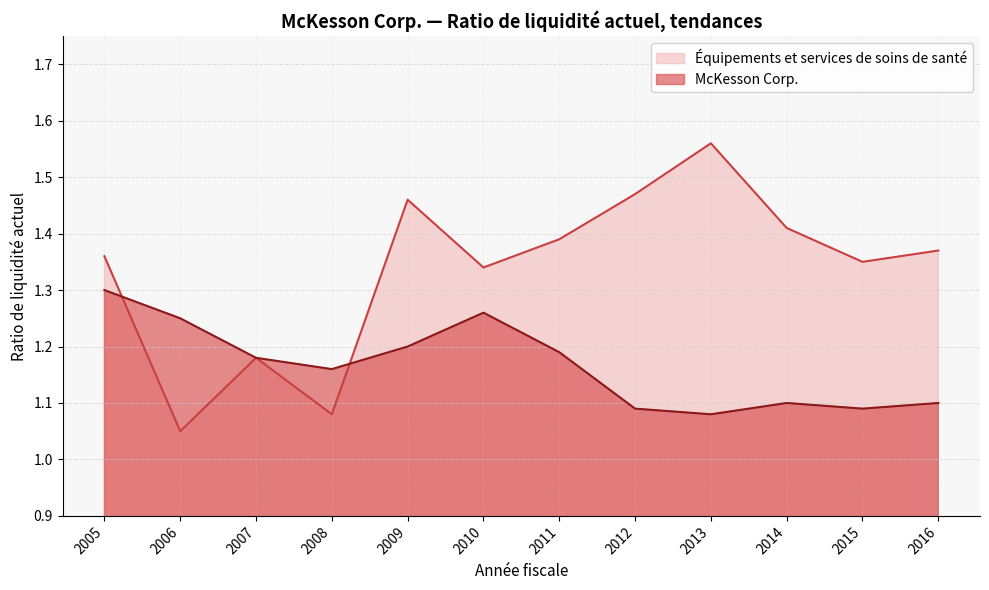

The McKesson Corp. series shows 1.2 at 2009. True or false?

True